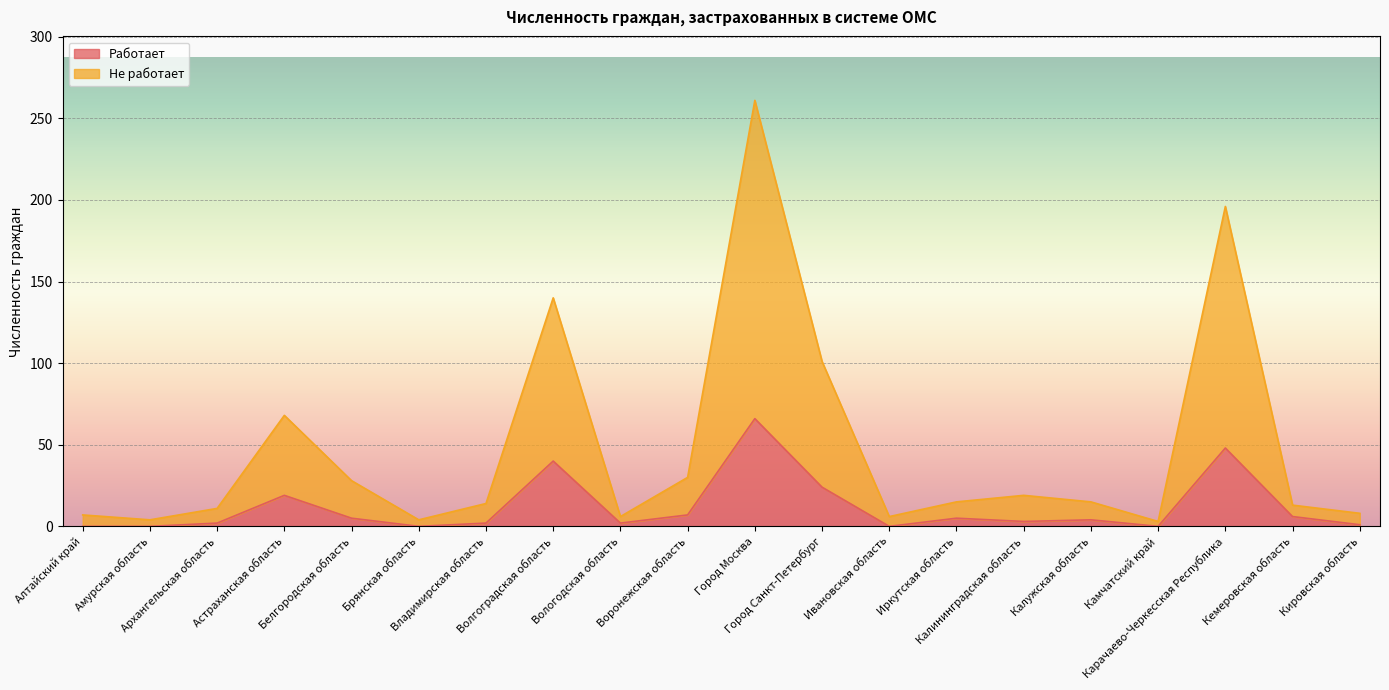

Reading left to right, what are all the values shown in this chart?

Работает: Алтайский край=0	Амурская область=0	Архангельская область=2	Астраханская область=19	Белгородская область=5	Брянская область=0	Владимирская область=2	Волгоградская область=40	Вологодская область=2	Воронежская область=7	Город Москва=66	Город Санкт-Петербург=24	Ивановская область=0	Иркутская область=5	Калининградская область=3	Калужская область=4	Камчатский край=0	Карачаево-Черкесская Республика=48	Кемеровская область=6	Кировская область=1
Не работает: Алтайский край=7	Амурская область=4	Архангельская область=11	Астраханская область=68	Белгородская область=28	Брянская область=4	Владимирская область=14	Волгоградская область=140	Вологодская область=6	Воронежская область=30	Город Москва=261	Город Санкт-Петербург=101	Ивановская область=6	Иркутская область=15	Калининградская область=19	Калужская область=15	Камчатский край=3	Карачаево-Черкесская Республика=196	Кемеровская область=13	Кировская область=8